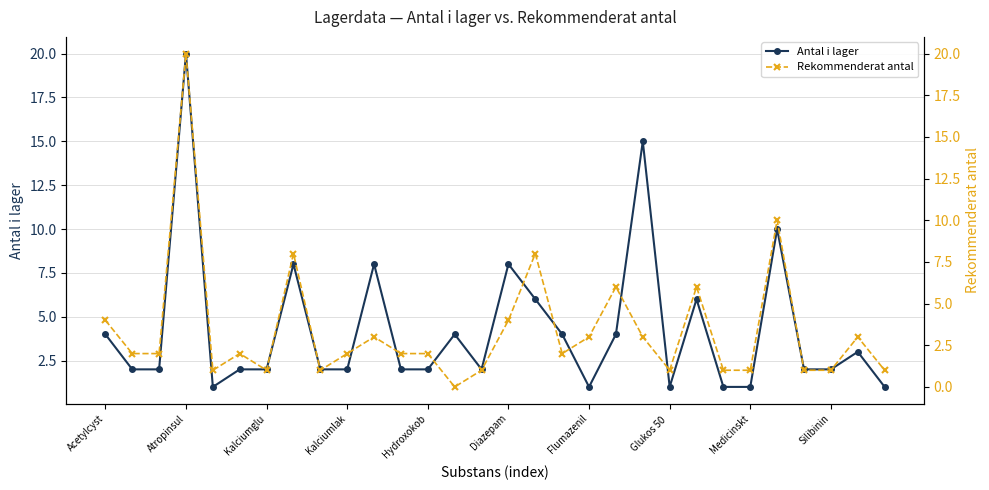

What is the highest value of the Antal i lager series?

20